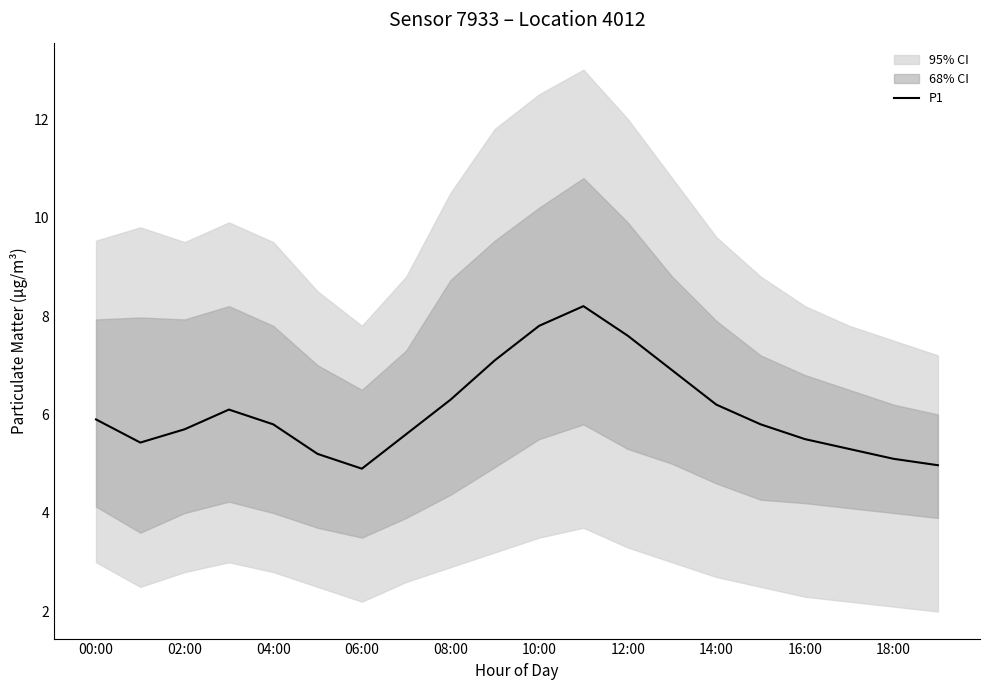

What is the greatest value displayed?

8.2